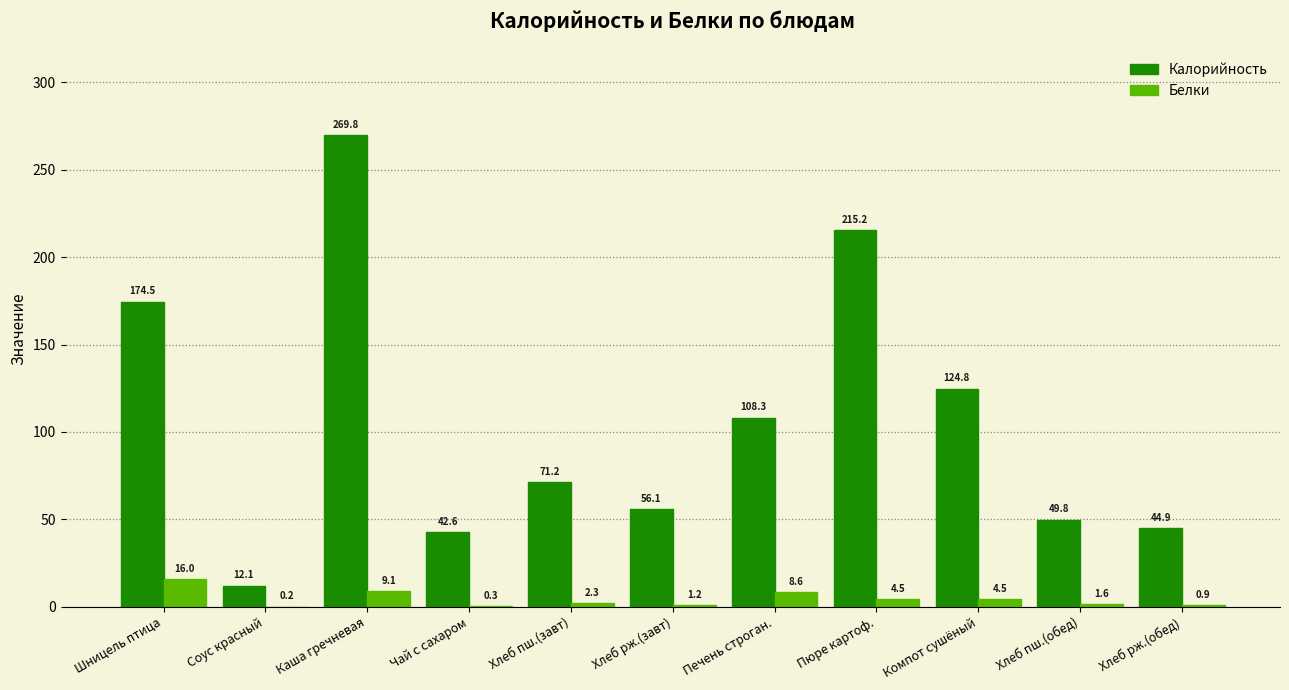

Which series changed the most between Хлеб рж.(завт) and Пюре картоф.?

Калорийность